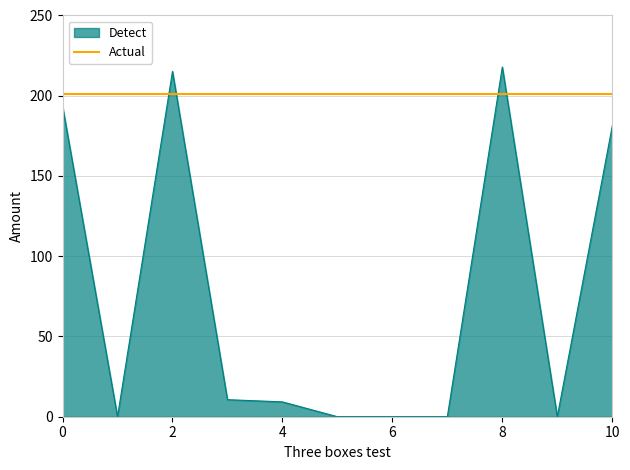

After their last crossing, which series has the higher values: Actual or Detect?

Actual